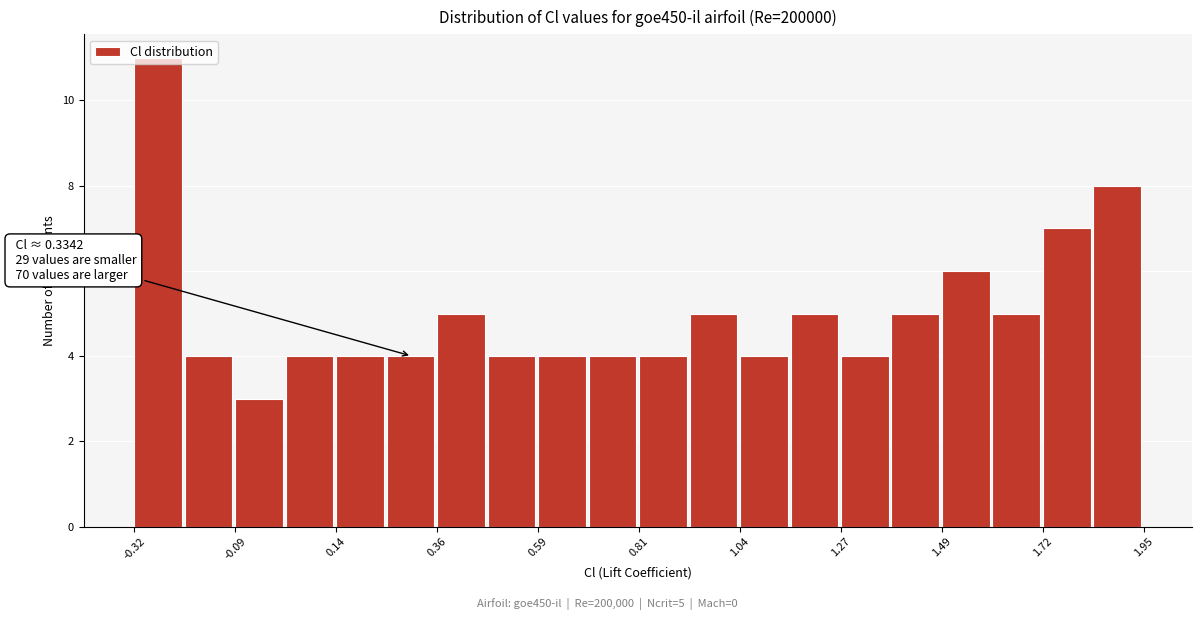

Read against the x-axis, roughly where is the centre of the tallest bar?

-0.25